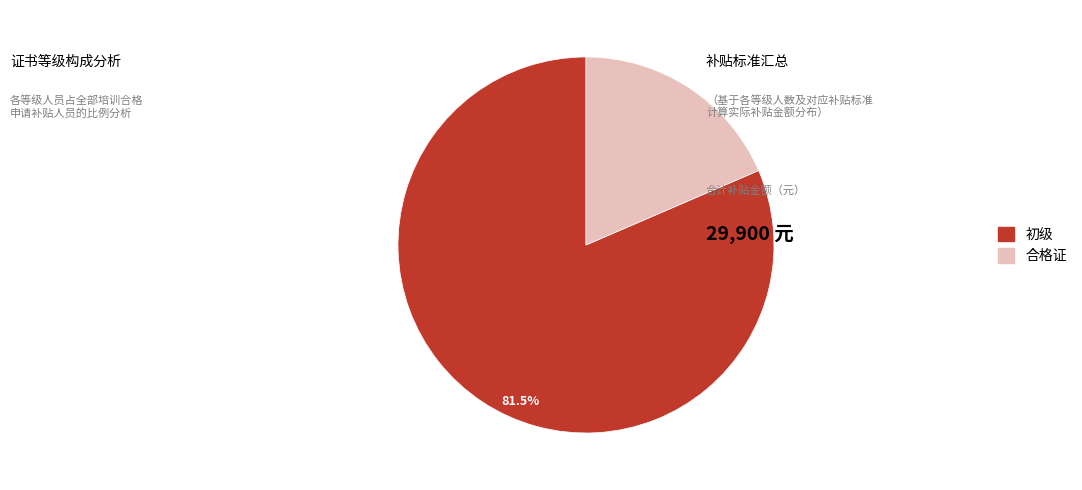

True or false: 合格证 accounts for 19% of the total.

True